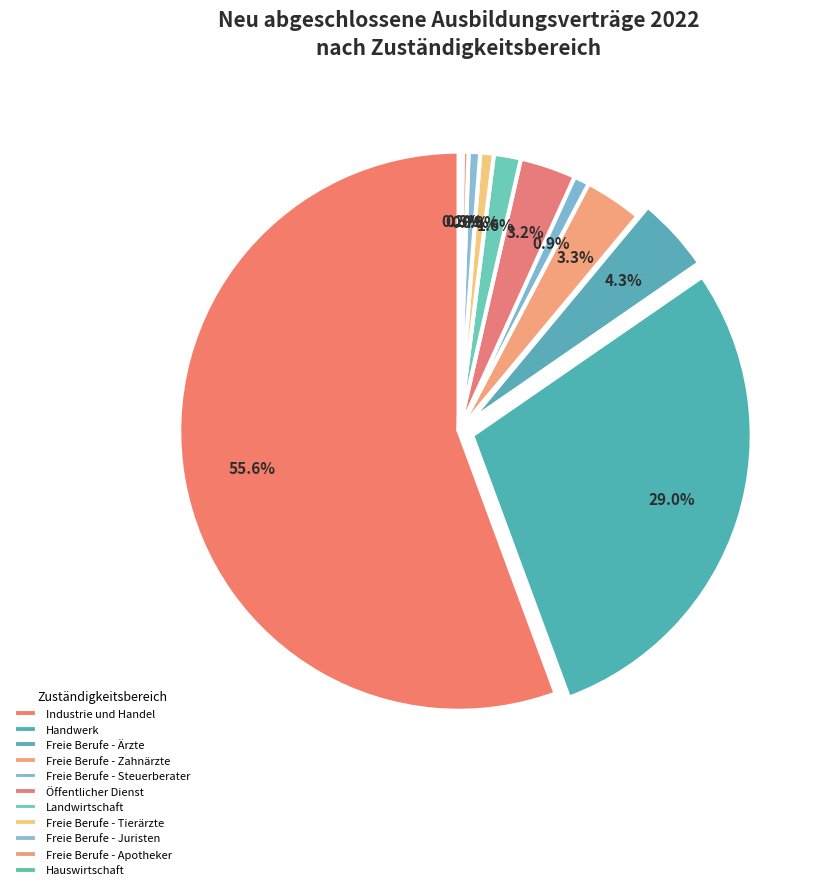

What portion of the pie excludes Freie Berufe - Steuerberater?

99.1%